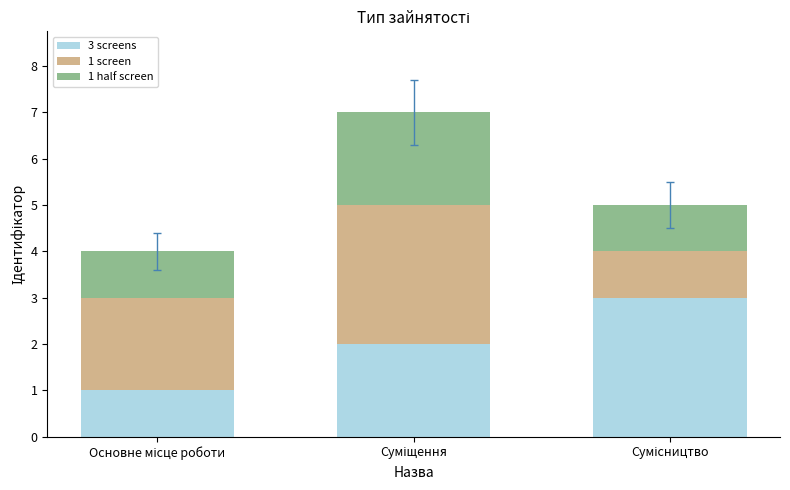

How many bars are there in total?

3